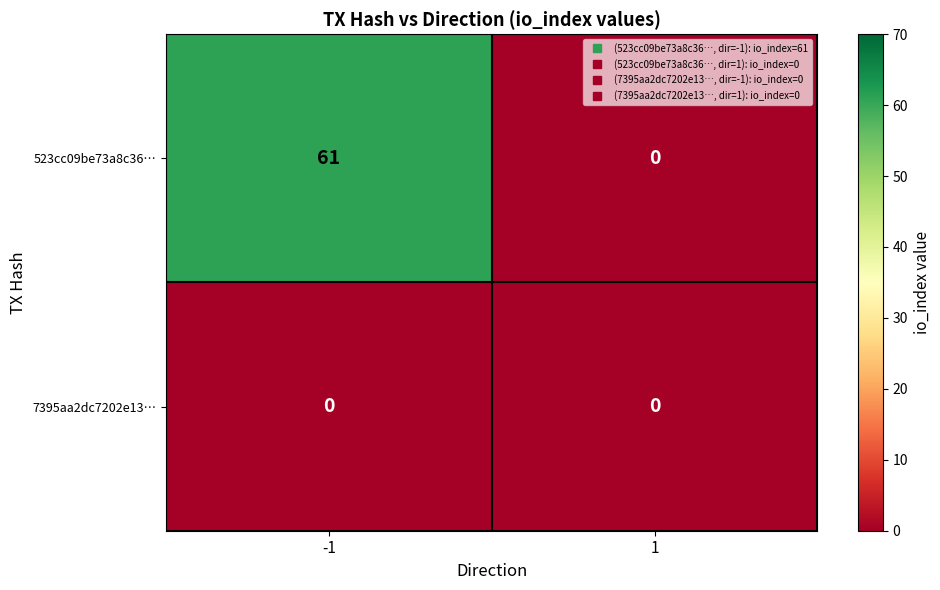

How many series are shown in this chart?

2